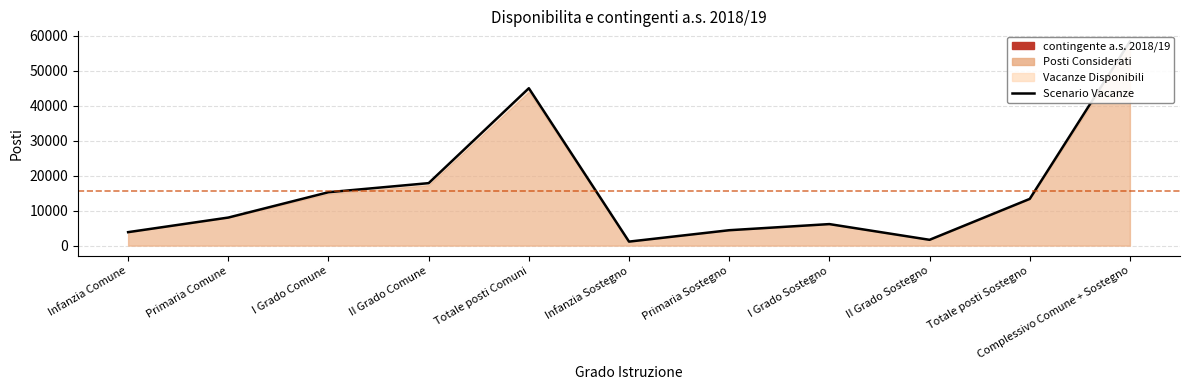

How many lines are shown in the chart?

1